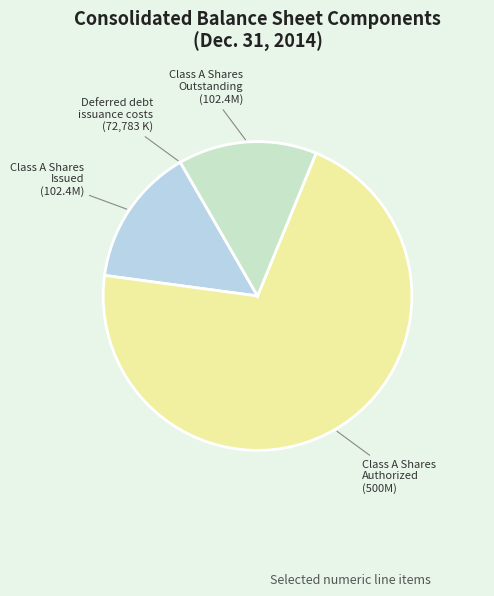

What is the largest slice in the pie chart?

Class A Shares Authorized (500M)